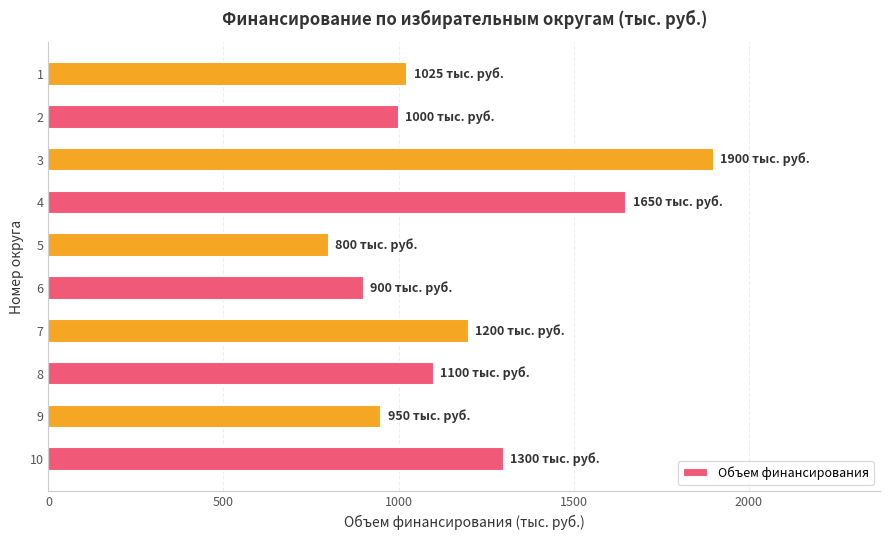

What is the greatest value displayed?

1900